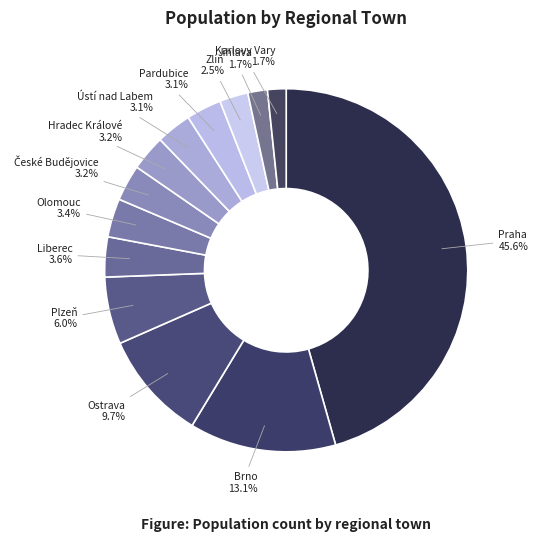

Which slice is the largest?

Praha